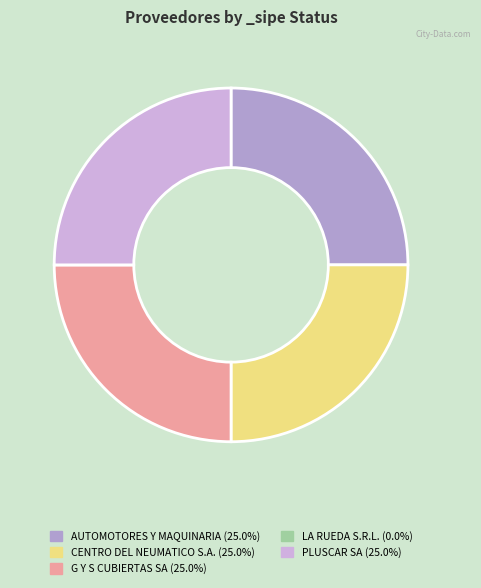

To the nearest percent, what is the average slice percentage?

20%